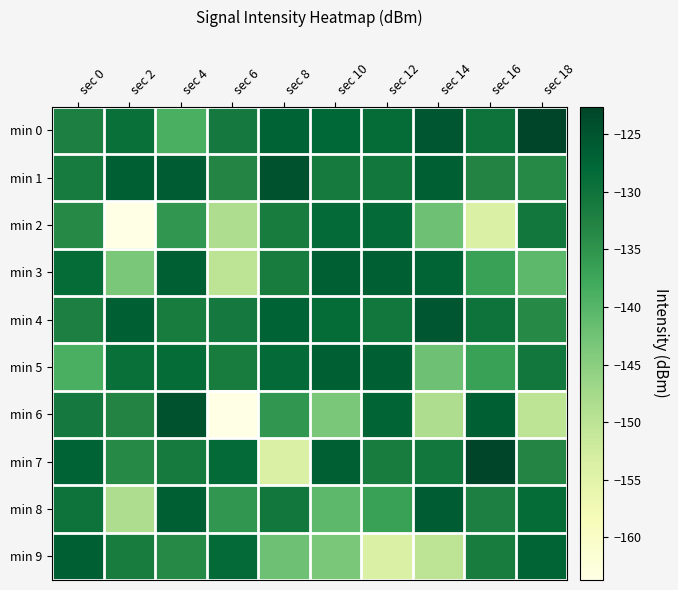

Reading left to right, what are all the values shown in this chart?

min 0: sec 0=-132.2	sec 2=-129.3	sec 4=-139.0	sec 6=-130.9	sec 8=-127.2	sec 10=-127.6	sec 12=-128.7	sec 14=-125.3	sec 16=-129.9	sec 18=-122.6
min 1: sec 0=-131.1	sec 2=-126.8	sec 4=-126.0	sec 6=-132.9	sec 8=-124.5	sec 10=-131.1	sec 12=-130.6	sec 14=-126.5	sec 16=-132.8	sec 18=-133.7
min 2: sec 0=-133.7	sec 2=-163.7	sec 4=-135.4	sec 6=-148.5	sec 8=-131.5	sec 10=-128.4	sec 12=-128.5	sec 14=-142.3	sec 16=-153.7	sec 18=-130.6
min 3: sec 0=-128.6	sec 2=-143.5	sec 4=-126.6	sec 6=-150.2	sec 8=-131.6	sec 10=-126.7	sec 12=-126.7	sec 14=-127.4	sec 16=-136.9	sec 18=-140.7
min 4: sec 0=-132.2	sec 2=-126.6	sec 4=-131.6	sec 6=-130.9	sec 8=-127.2	sec 10=-128.6	sec 12=-130.6	sec 14=-125.3	sec 16=-129.9	sec 18=-133.7
min 5: sec 0=-139.0	sec 2=-129.3	sec 4=-128.7	sec 6=-131.5	sec 8=-128.4	sec 10=-126.7	sec 12=-126.7	sec 14=-142.3	sec 16=-136.9	sec 18=-130.6
min 6: sec 0=-130.9	sec 2=-132.8	sec 4=-124.5	sec 6=-163.7	sec 8=-135.4	sec 10=-143.5	sec 12=-127.4	sec 14=-148.5	sec 16=-126.6	sec 18=-150.2
min 7: sec 0=-127.2	sec 2=-133.7	sec 4=-131.1	sec 6=-128.5	sec 8=-153.7	sec 10=-126.6	sec 12=-131.6	sec 14=-130.6	sec 16=-122.6	sec 18=-132.9
min 8: sec 0=-129.9	sec 2=-148.5	sec 4=-126.5	sec 6=-135.4	sec 8=-130.6	sec 10=-140.7	sec 12=-136.9	sec 14=-126.0	sec 16=-132.2	sec 18=-128.6
min 9: sec 0=-126.8	sec 2=-131.5	sec 4=-133.7	sec 6=-128.4	sec 8=-142.3	sec 10=-143.5	sec 12=-153.7	sec 14=-150.2	sec 16=-131.6	sec 18=-127.4